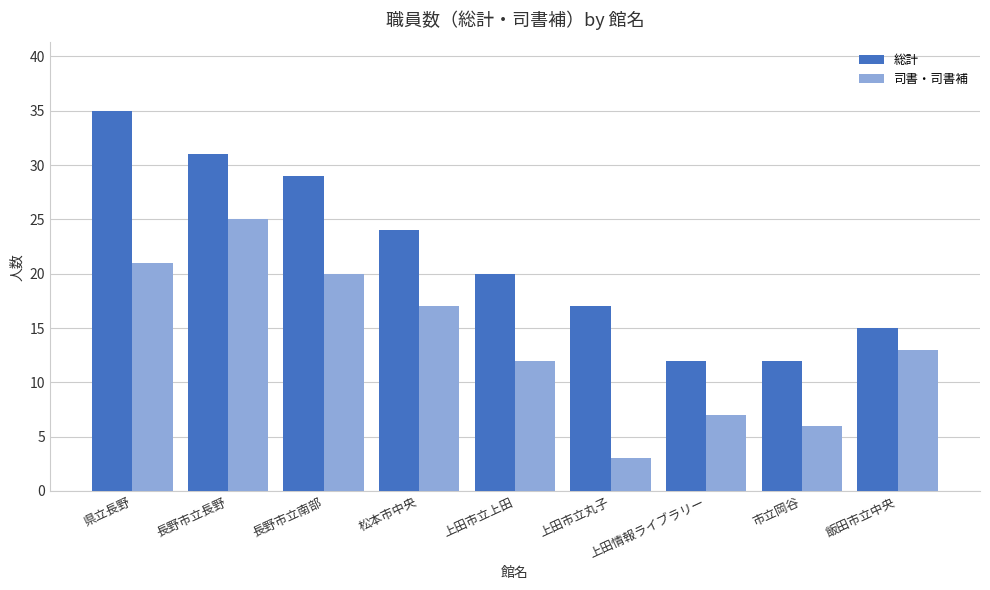

Which series has the widest spread of values?

総計